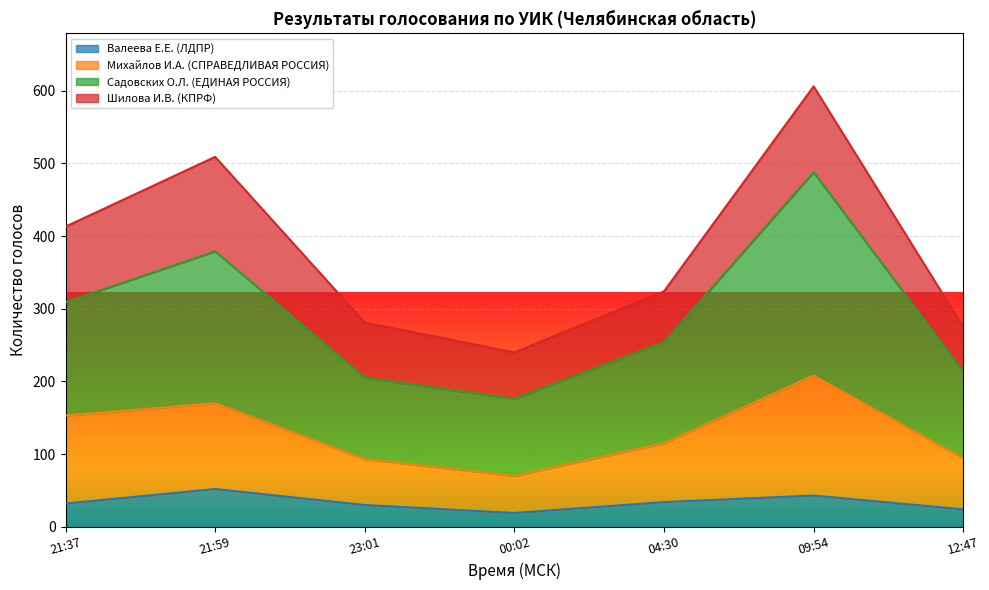

The value of Садовских О.Л. (ЕДИНАЯ РОССИЯ) at 21:59 is 672. True or false?

False